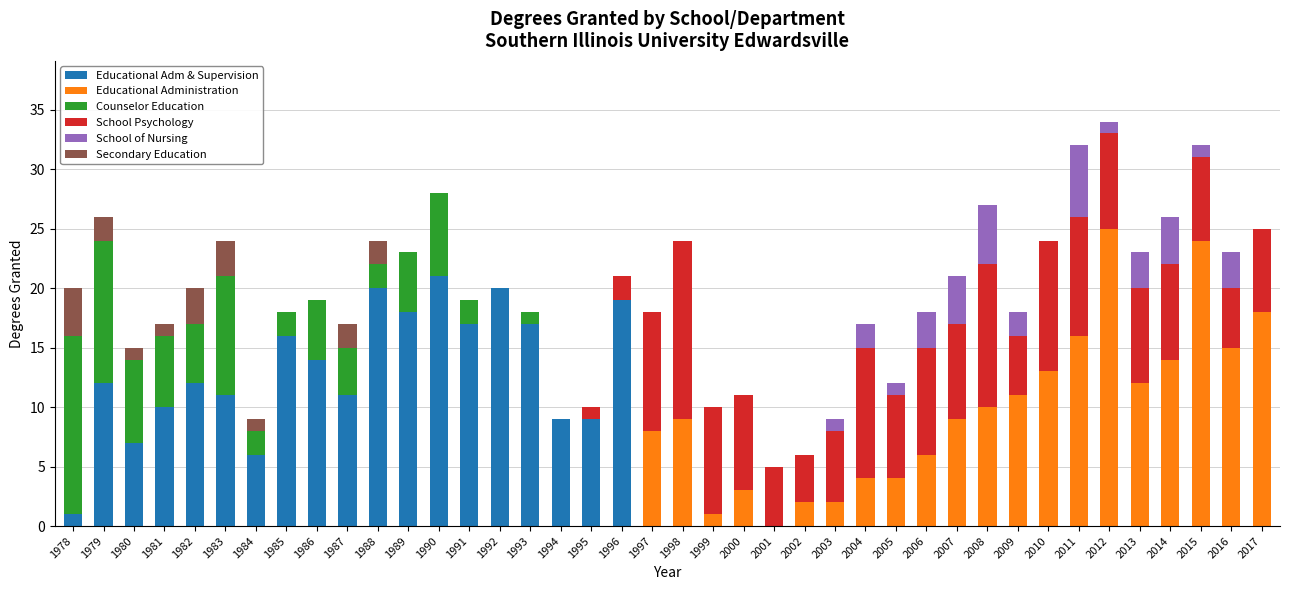

Which category has the highest value in the Educational Adm & Supervision series?

1990